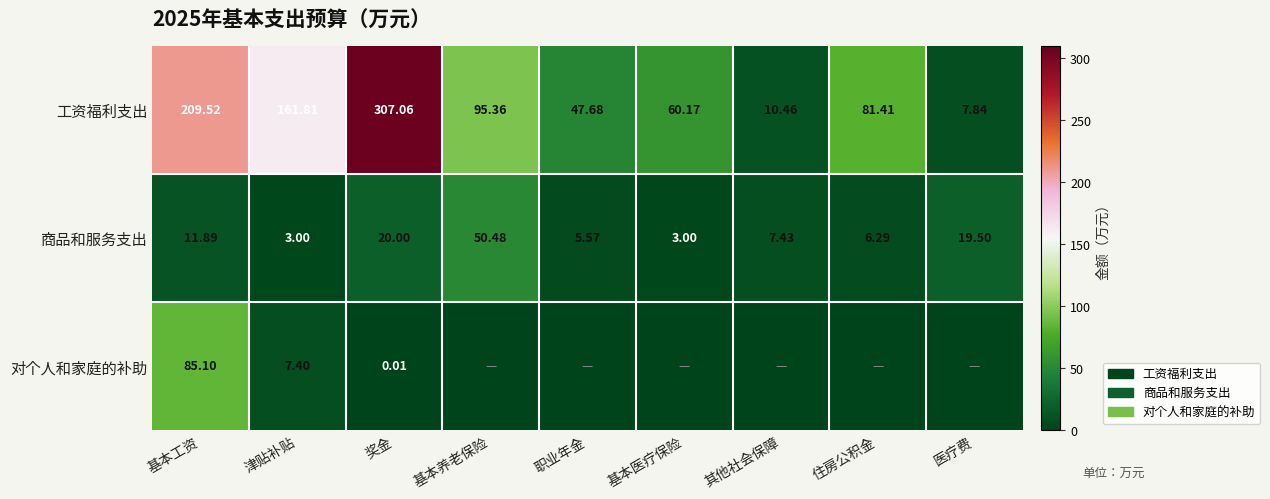

True or false: 商品和服务支出 has a value of 50.5 at 基本养老保险.

True